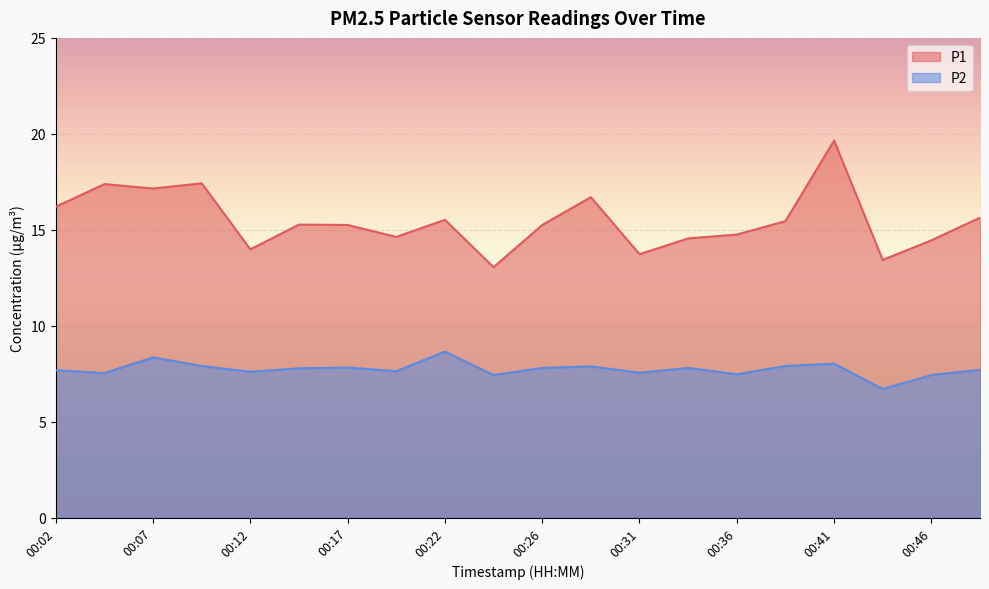

At which category does the chart reach its peak across all series?

00:41